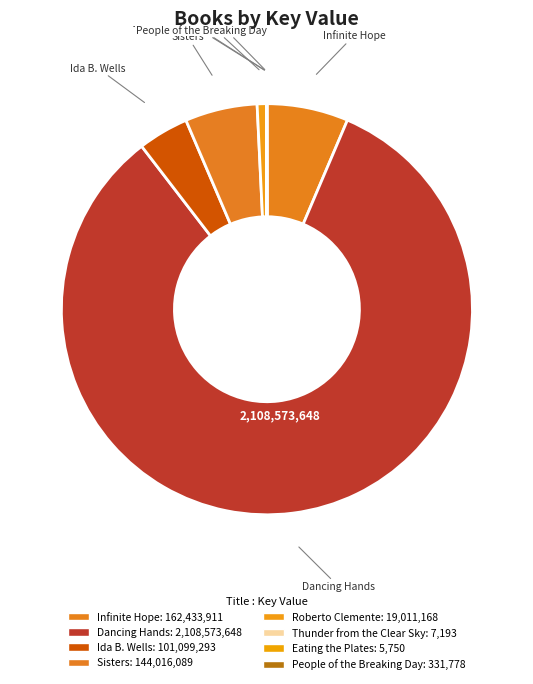

Which slice is the largest?

Dancing Hands